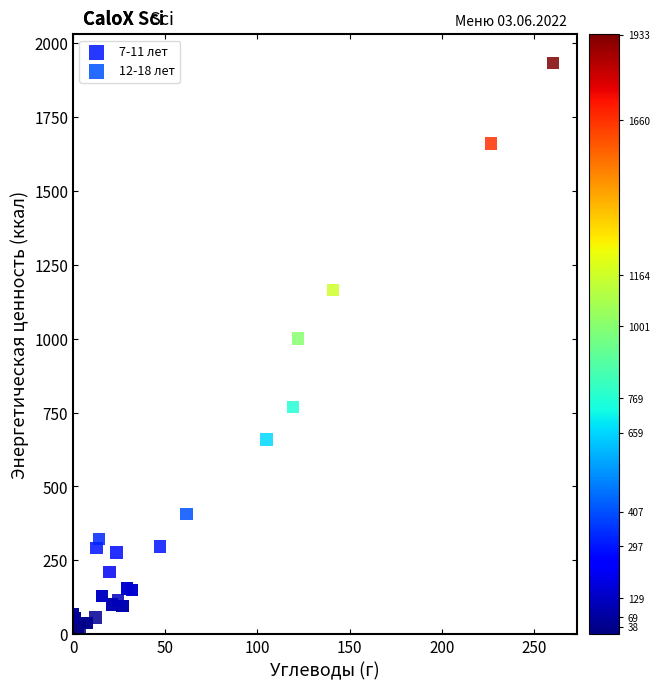

Which series contains the highest Y value?

12-18 лет